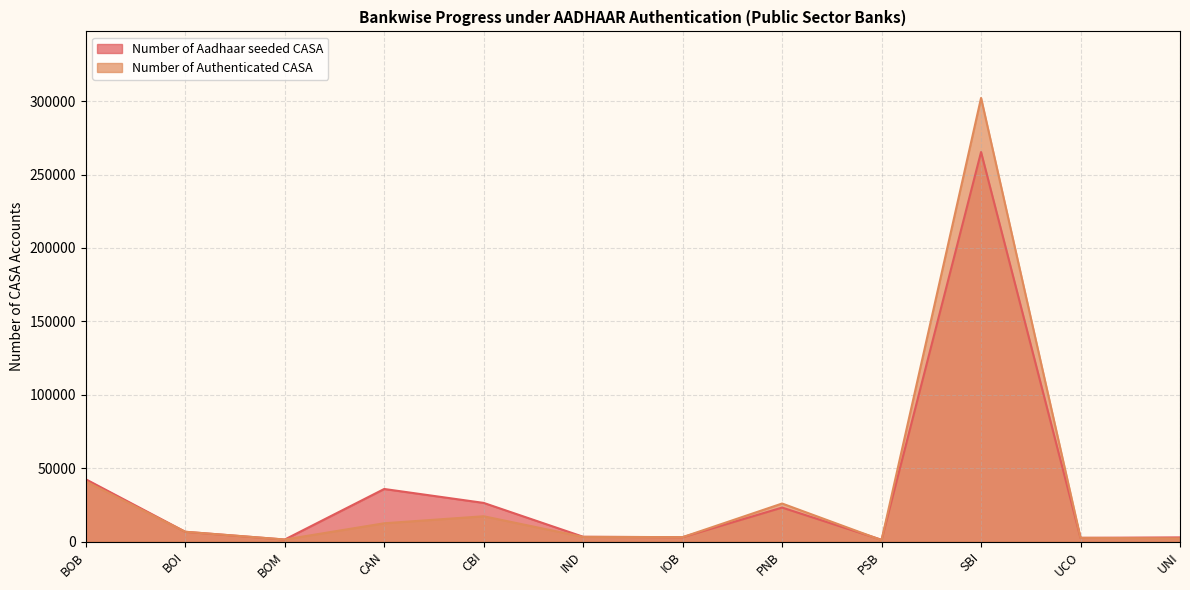

Reading left to right, what are all the values shown in this chart?

Number of Aadhaar seeded CASA: BOB=42421	BOI=6665	BOM=1379	CAN=35809	CBI=26319	IND=3262	IOB=2977	PNB=23150	PSB=1215	SBI=265319	UCO=2525	UNI=2830
Number of Authenticated CASA: BOB=40985	BOI=6665	BOM=1379	CAN=12456	CBI=17228	IND=3161	IOB=3002	PNB=25912	PSB=986	SBI=302163	UCO=2525	UNI=2172